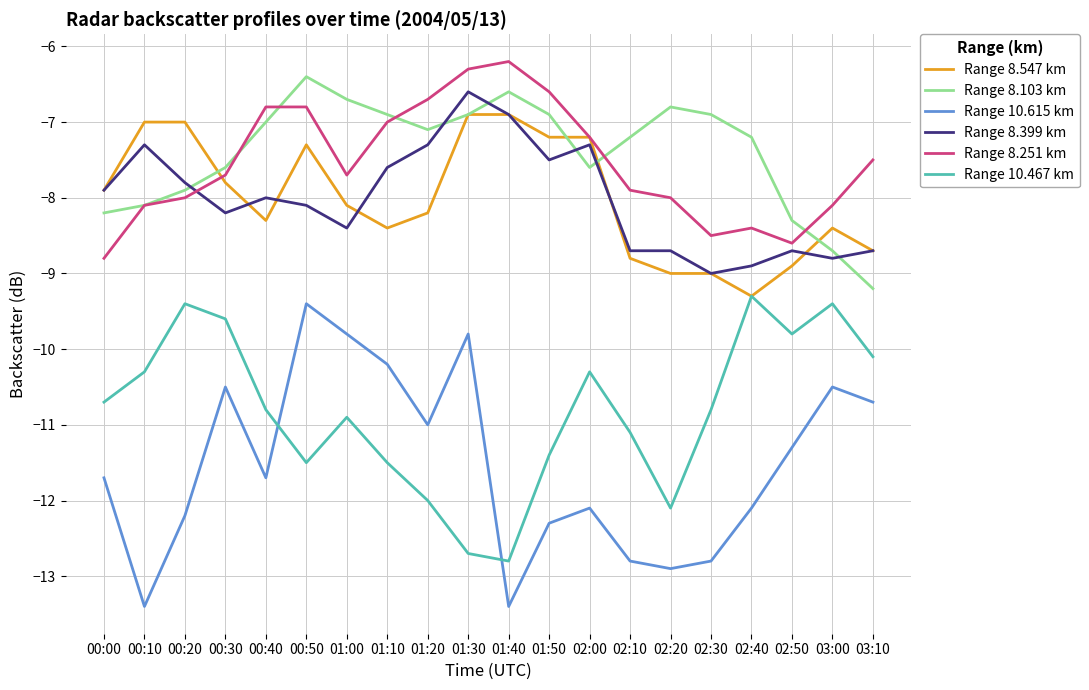

What is the difference between the second highest and minimum values in the Range 8.547 km series?

2.4